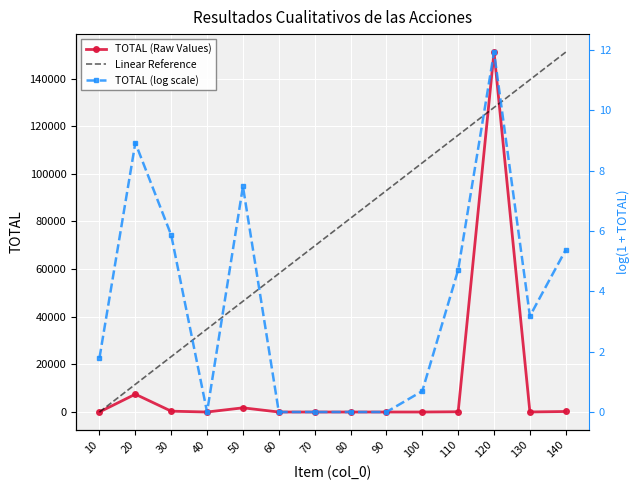

What is the highest value of the TOTAL (log scale) series?

11.9